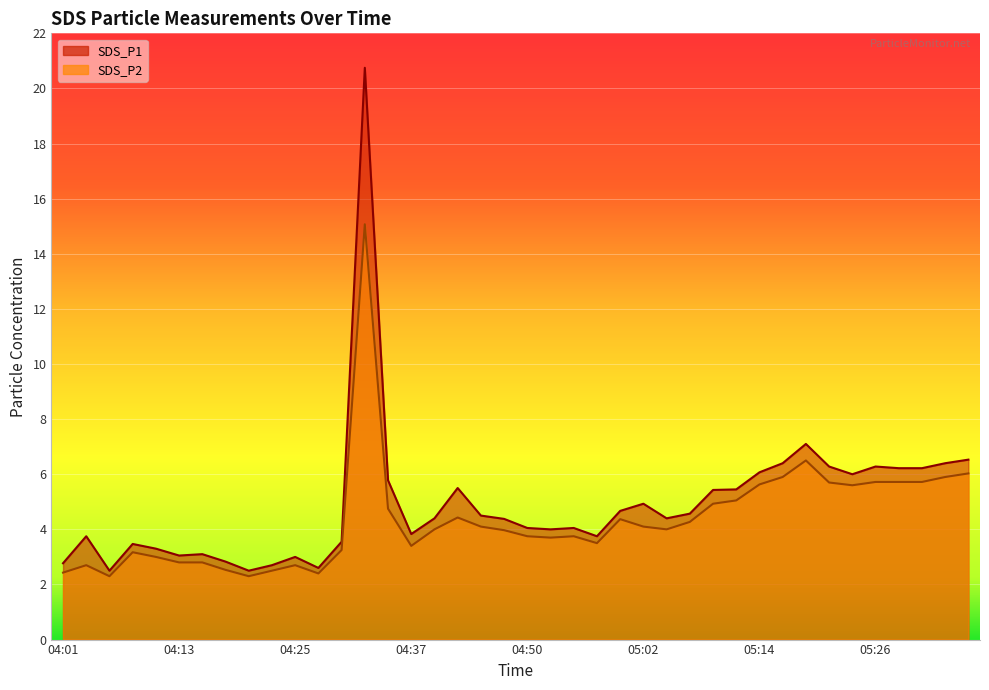

At which label is SDS_P1 closest to 11?

05:19